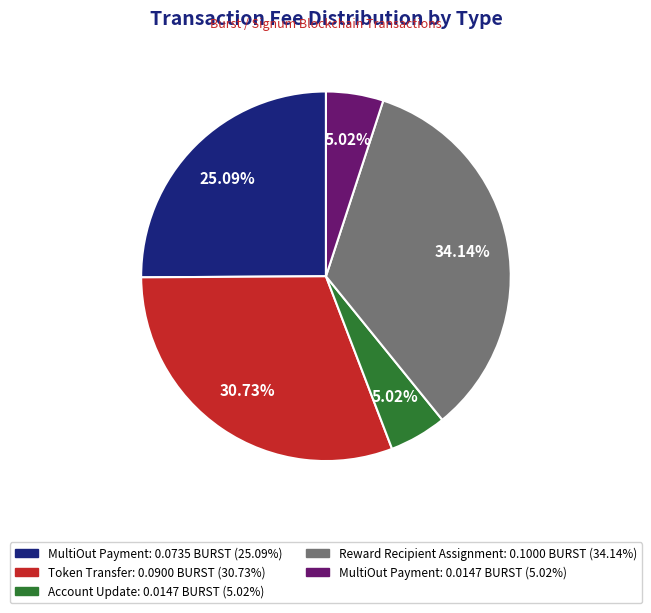

Is there any slice that represents more than half of the pie?

No